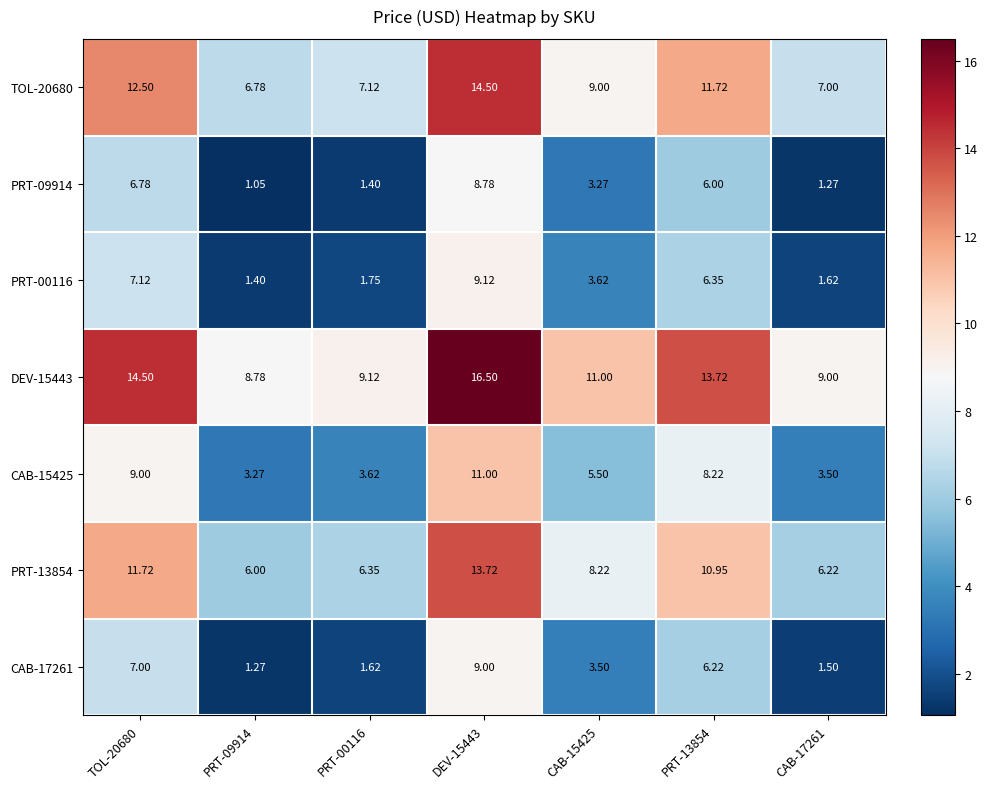

Is the value of DEV-15443 at DEV-15443 greater than the value of PRT-09914 at PRT-00116?

Yes